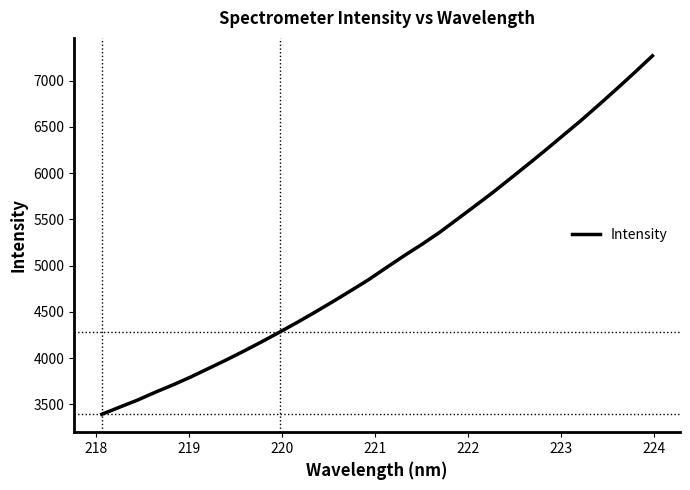

Does the chart have visible grid lines?

No